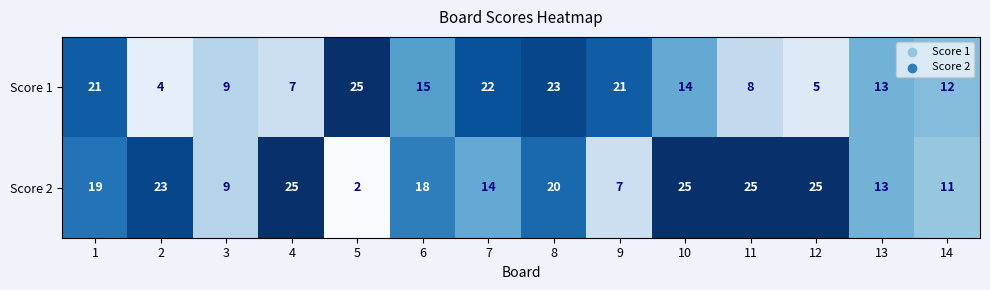

Which series has the largest range (max minus min)?

Score 2